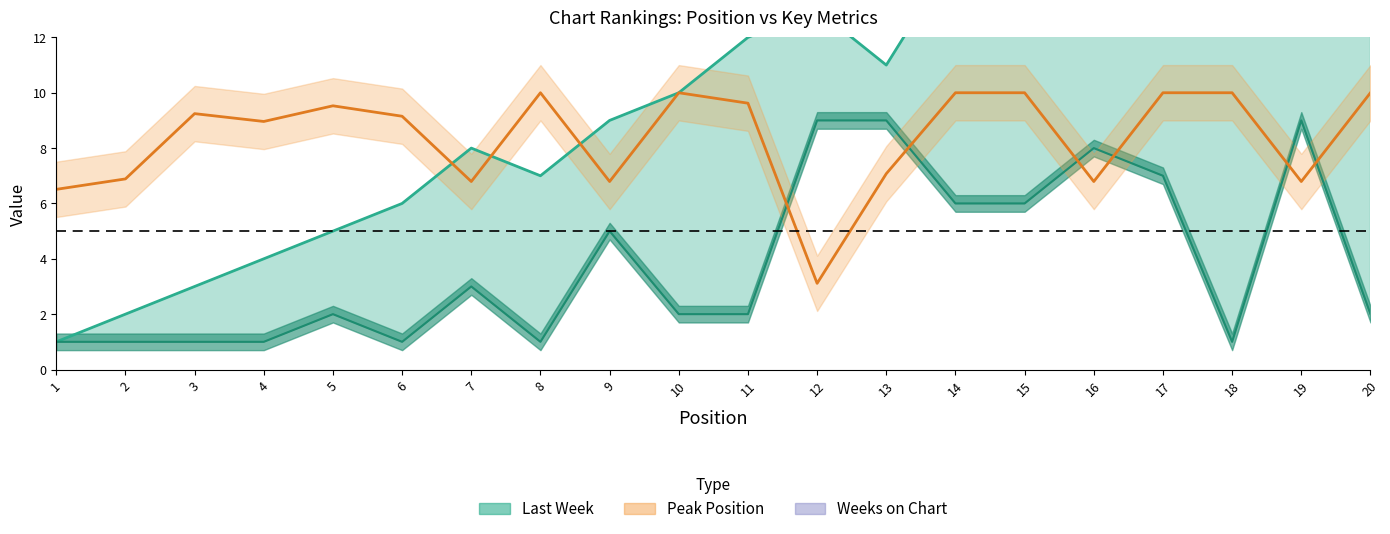

List the series in order of their overall mean, lowest first.

Peak Position, Weeks on Chart, Last Week